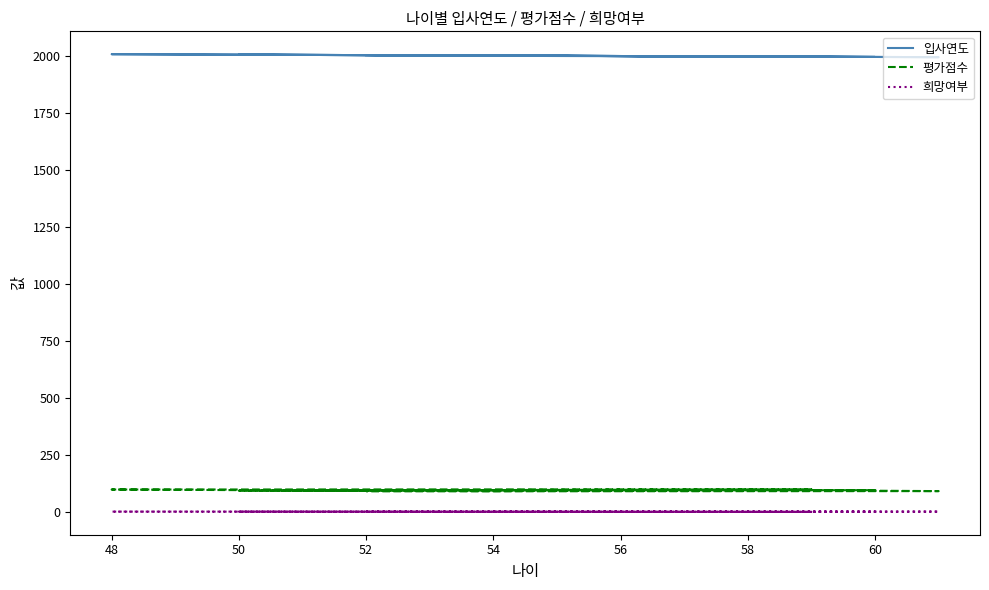

What is the minimum value for 평가점수?

90